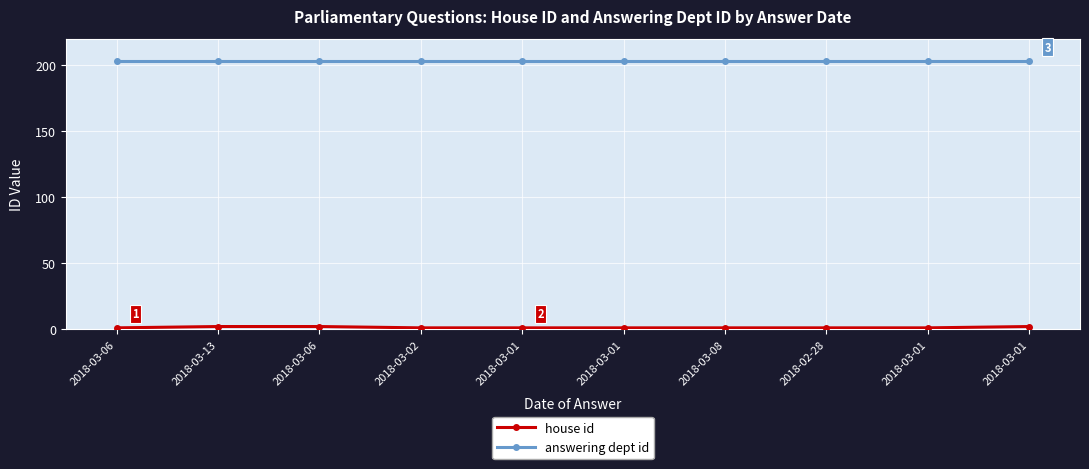

How many lines are shown in the chart?

2